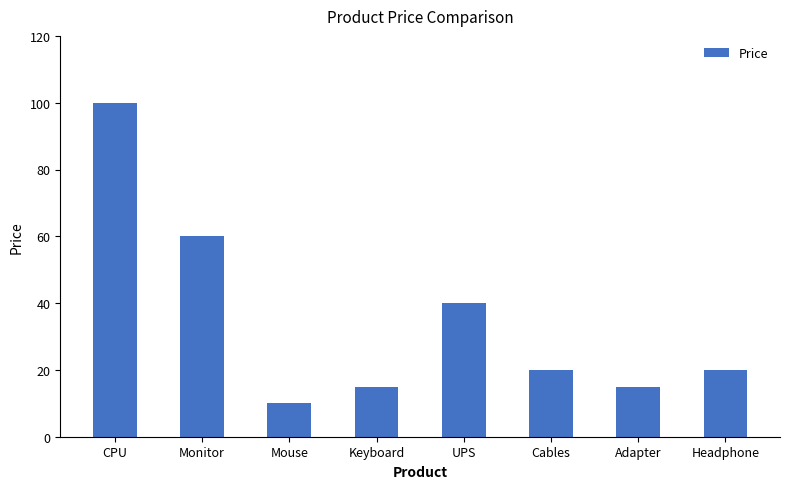

Reading left to right, transcribe all the data shown in this chart.

100	60	10	15	40	20	15	20